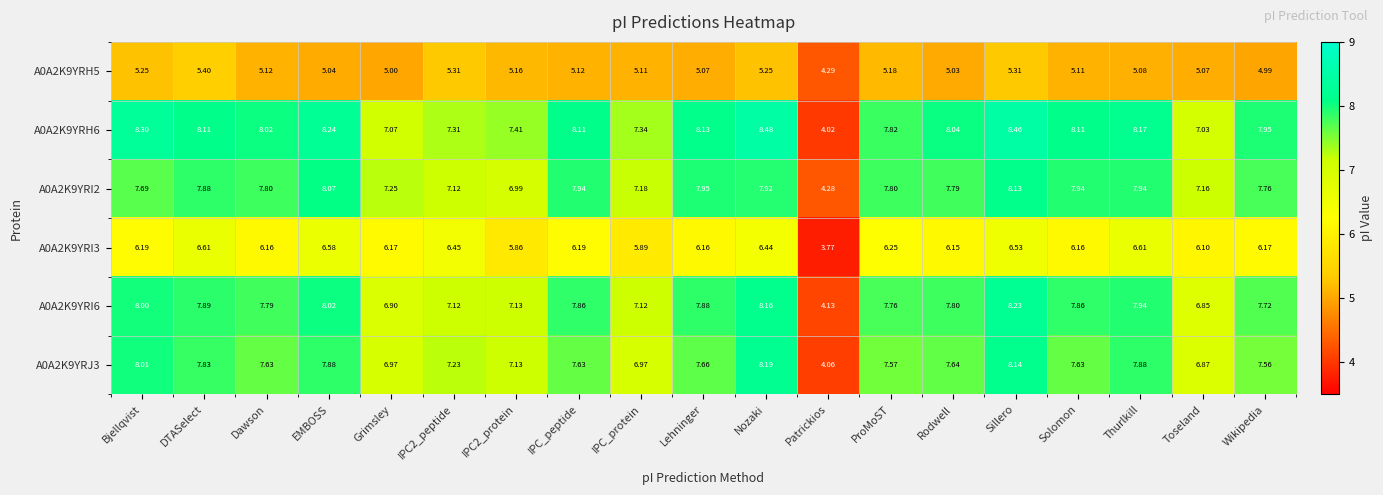

At which label does A0A2K9YRI3 first exceed 6?

Bjellqvist